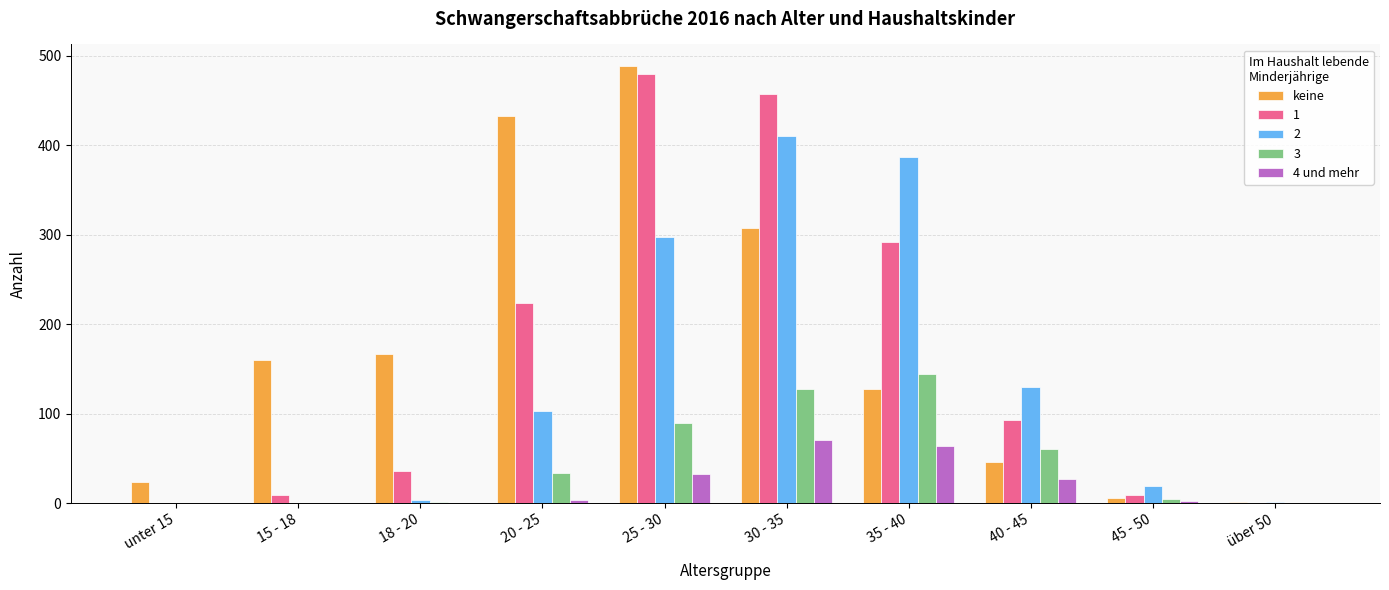

Is the value of keine at 15 - 18 greater than the value of 4 und mehr at 40 - 45?

Yes